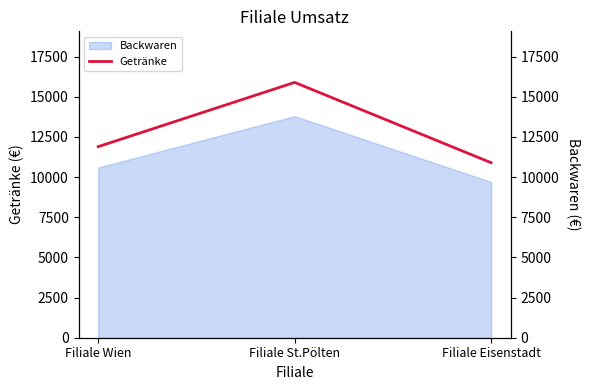

Where is Backwaren nearest to the value 11750?

Filiale Wien